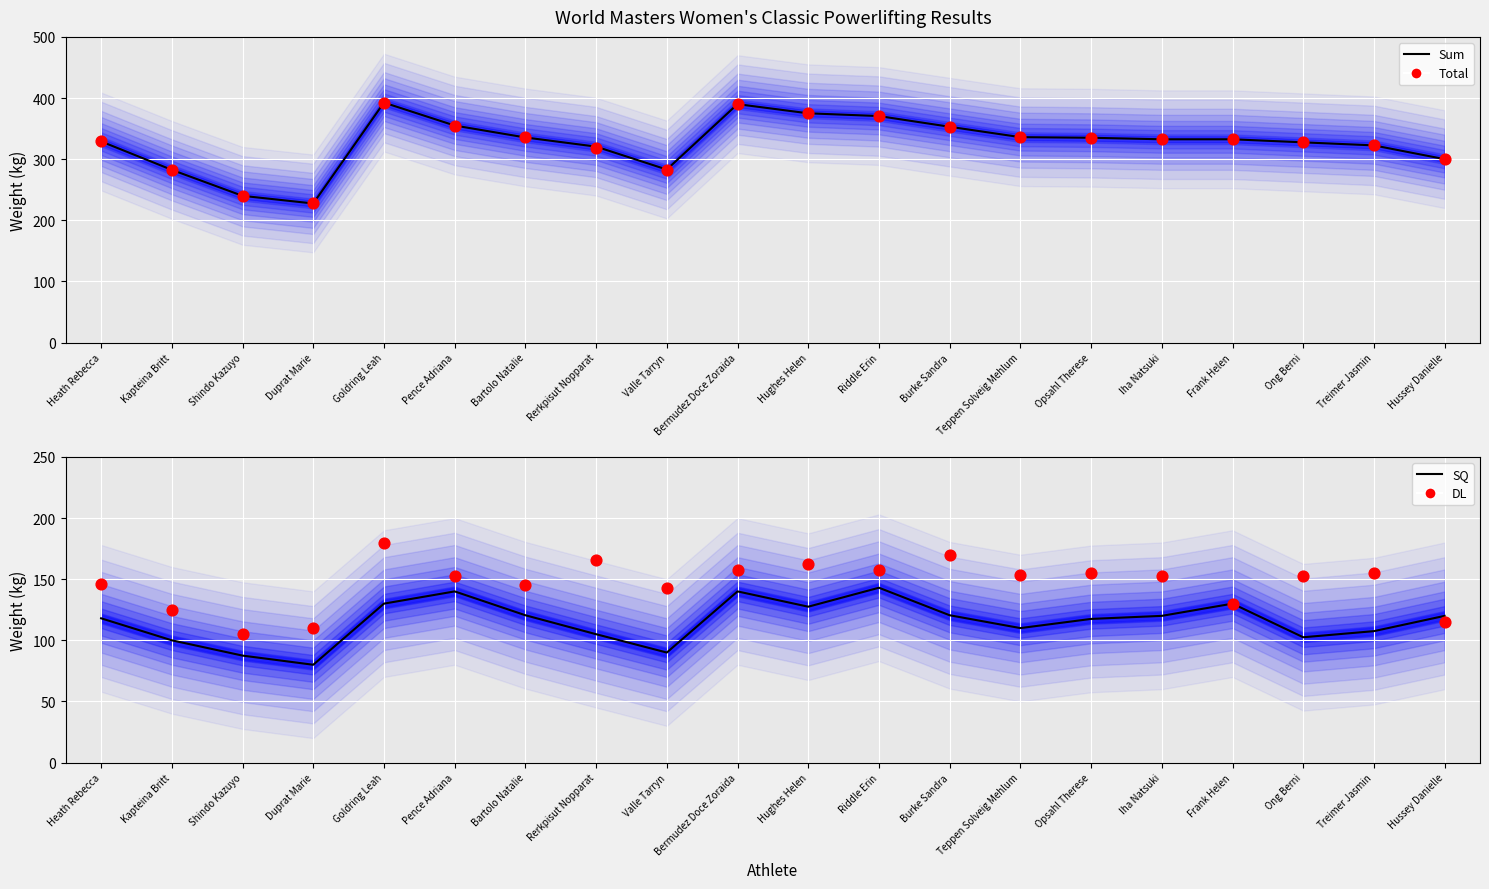

Is the value of Sum at Frank Helen greater than the value of Total at Teppen Solveig Mehlum?

No